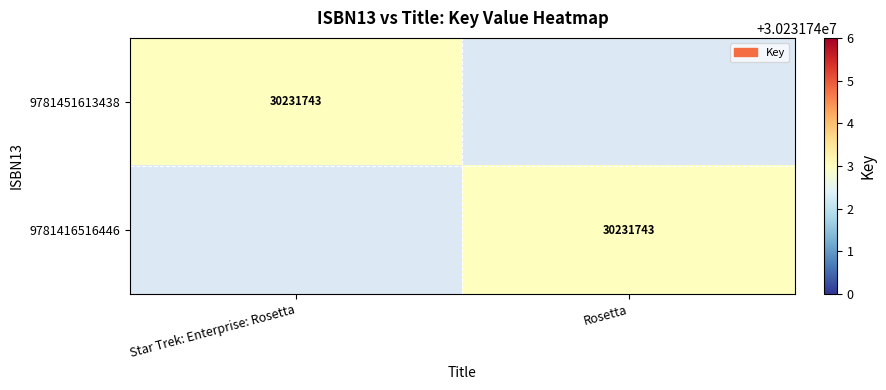

Is it true that 9781451613438 equals 42493894 at Star Trek: Enterprise: Rosetta?

False